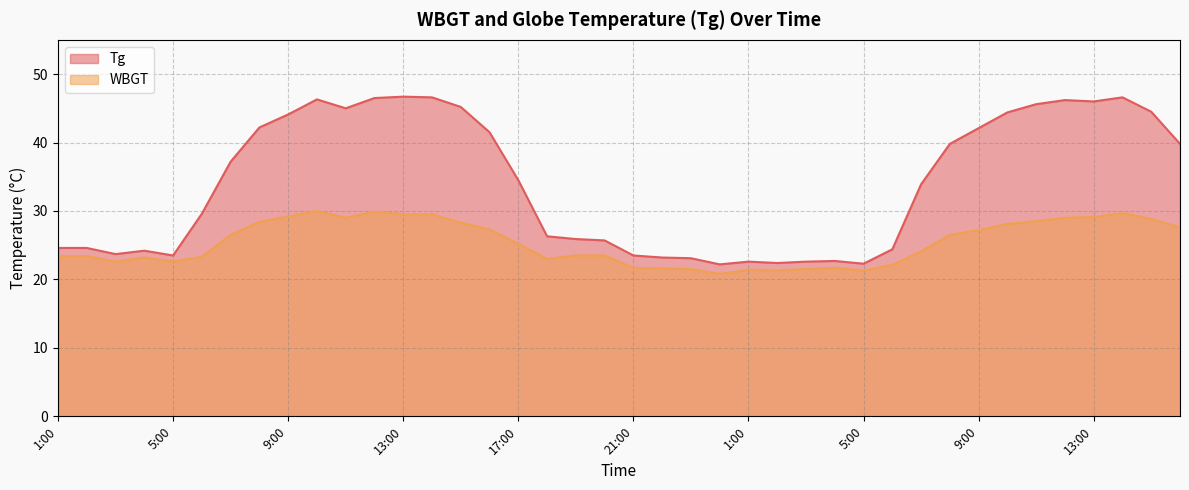

What is the spread (max minus min) of values at 3:00?

1.1